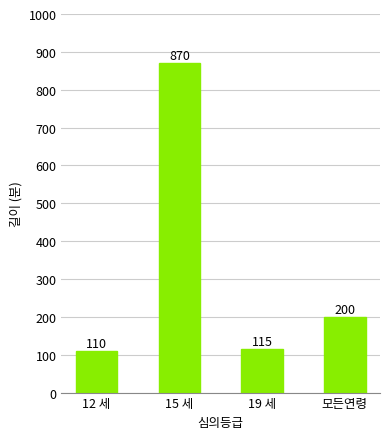

What is the sum of the values at 12 세 and 19 세?

225